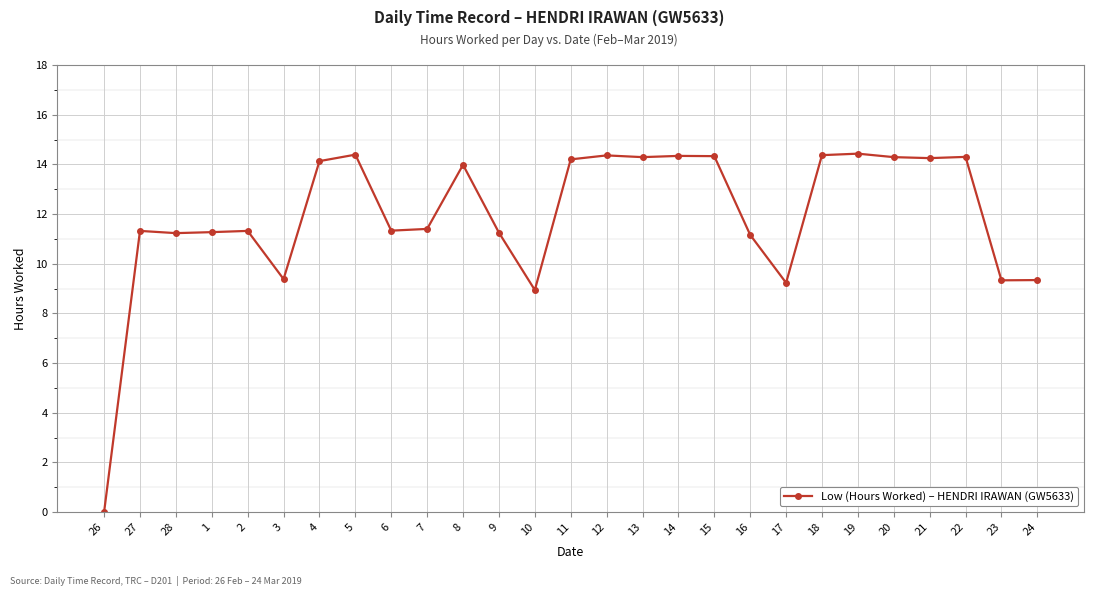

What is the label of the 13th point from the left?

10